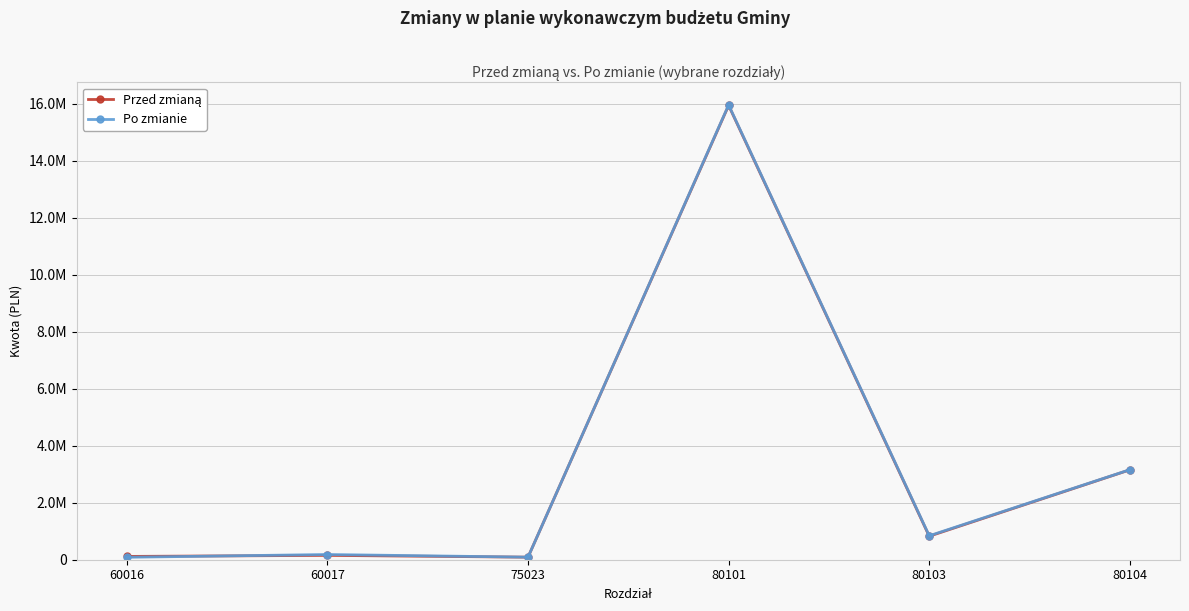

Is this an area chart (filled region under the line)?

No